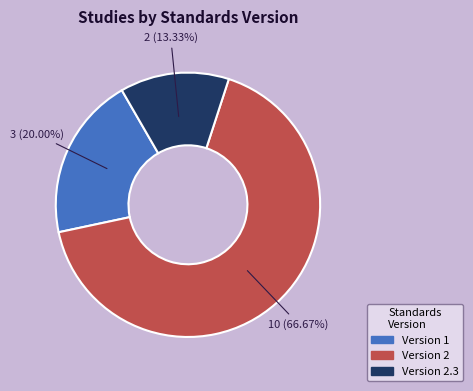

To the nearest percent, what is the difference between the largest and smallest slice percentages?

53%